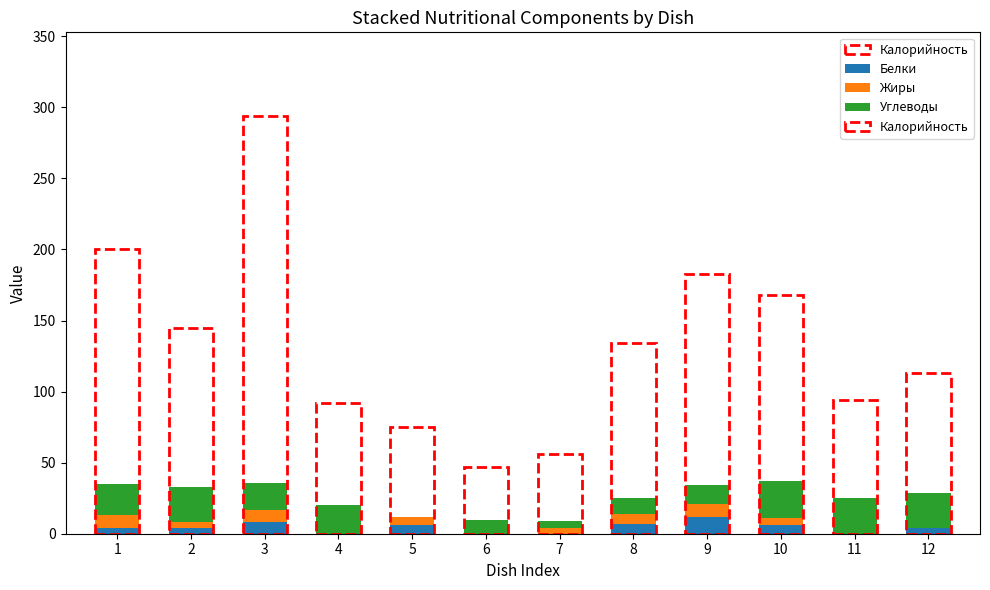

Are the bars grouped side by side (vs. stacked)?

No